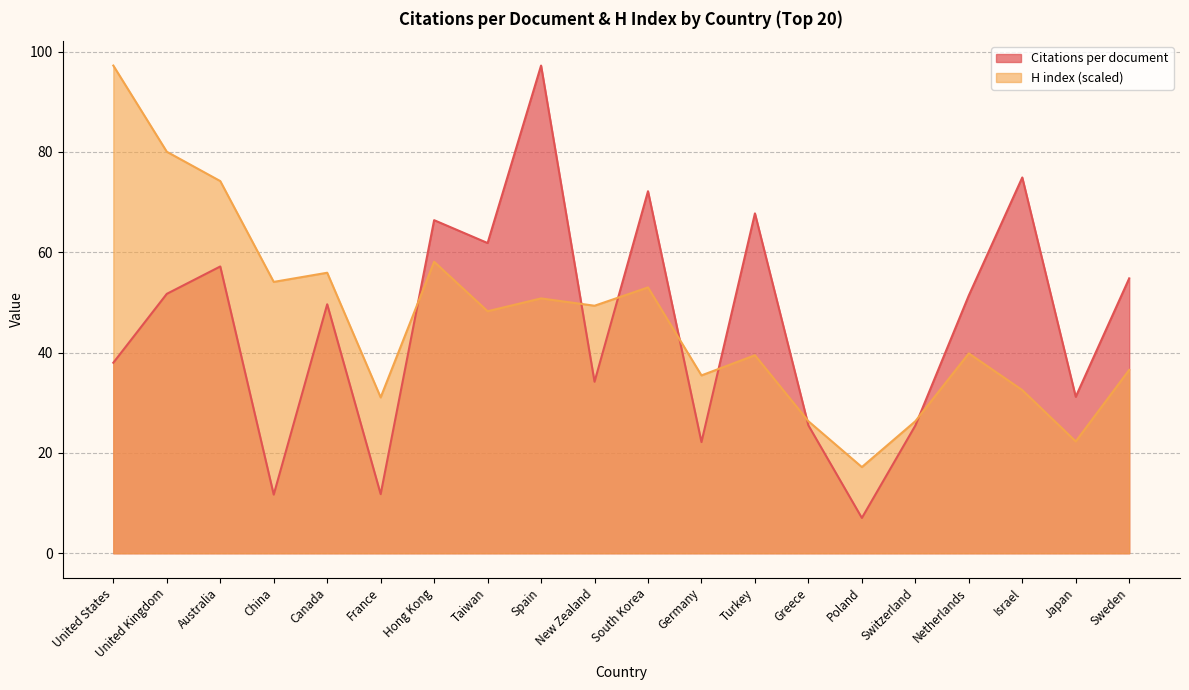

Which series has the largest total across all categories?

H index